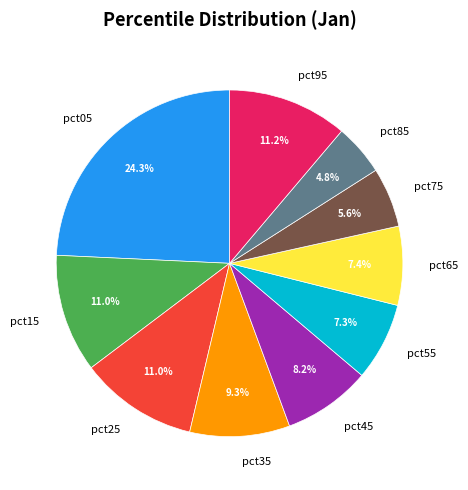

Which has a higher value, pct35 or pct05?

pct05